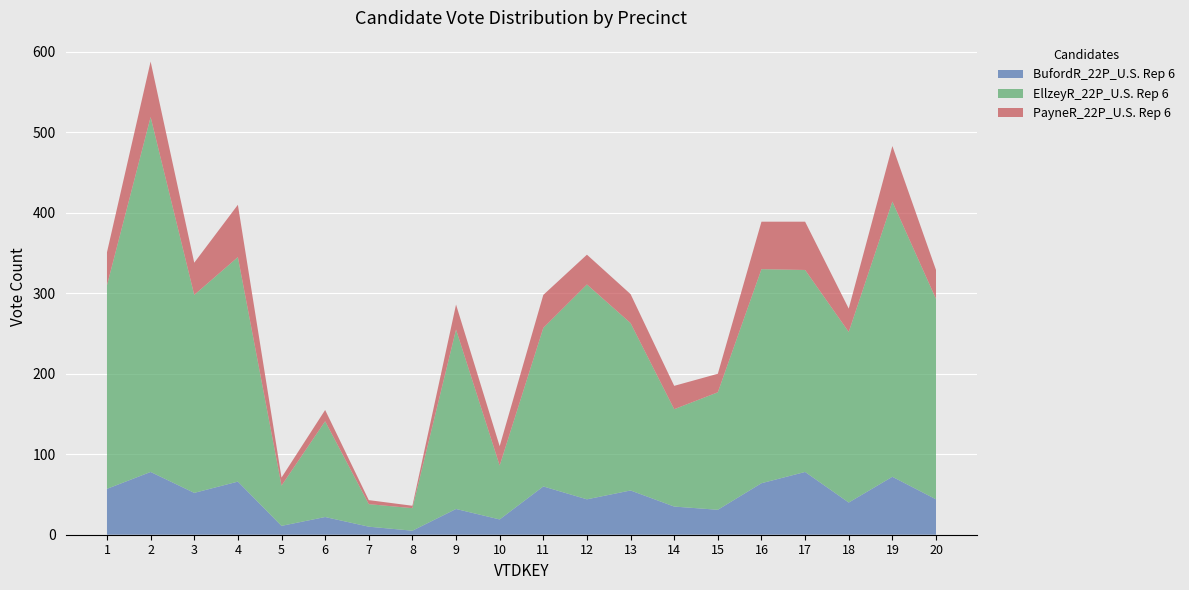

Reading left to right, transcribe all the data shown in this chart.

BufordR_22P_U.S. Rep 6: 1=57	2=78	3=52	4=66	5=11	6=22	7=10	8=5	9=32	10=19	11=60	12=44	13=55	14=35	15=31	16=64	17=78	18=40	19=72	20=44
EllzeyR_22P_U.S. Rep 6: 1=253	2=441	3=246	4=279	5=50	6=119	7=28	8=28	9=223	10=67	11=197	12=267	13=208	14=121	15=146	16=266	17=251	18=212	19=342	20=249
PayneR_22P_U.S. Rep 6: 1=41	2=69	3=40	4=65	5=10	6=14	7=5	8=3	9=31	10=24	11=41	12=37	13=36	14=29	15=23	16=59	17=60	18=29	19=69	20=36